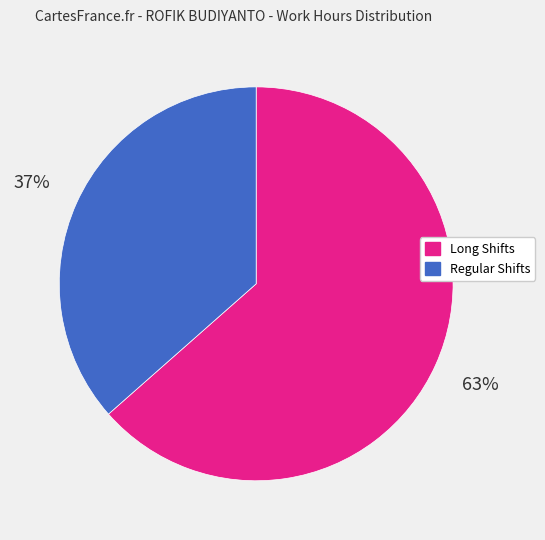

Does any single category account for the majority?

Yes